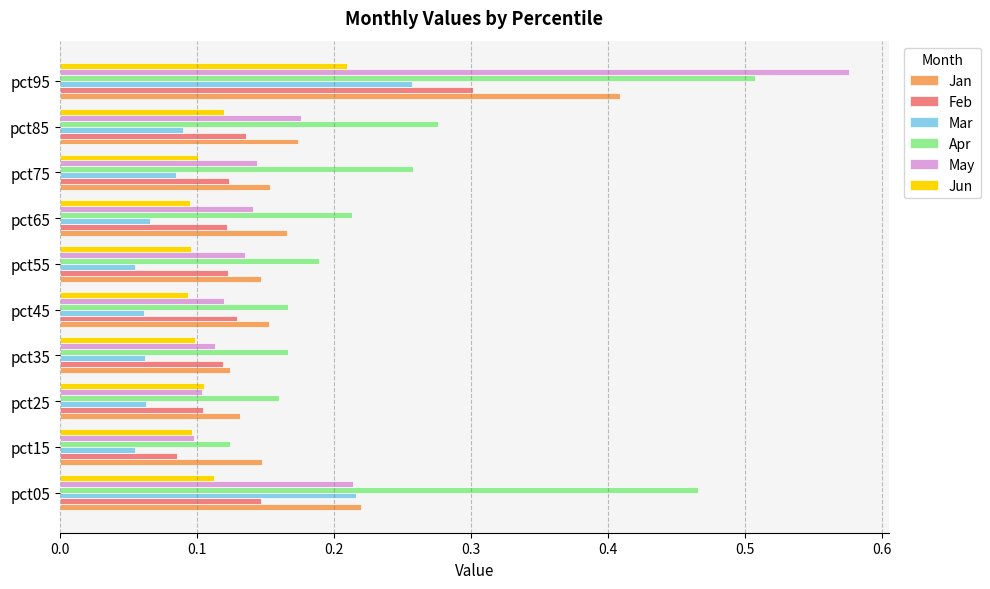

Is the value of Apr at pct05 greater than the value of Jun at pct15?

Yes